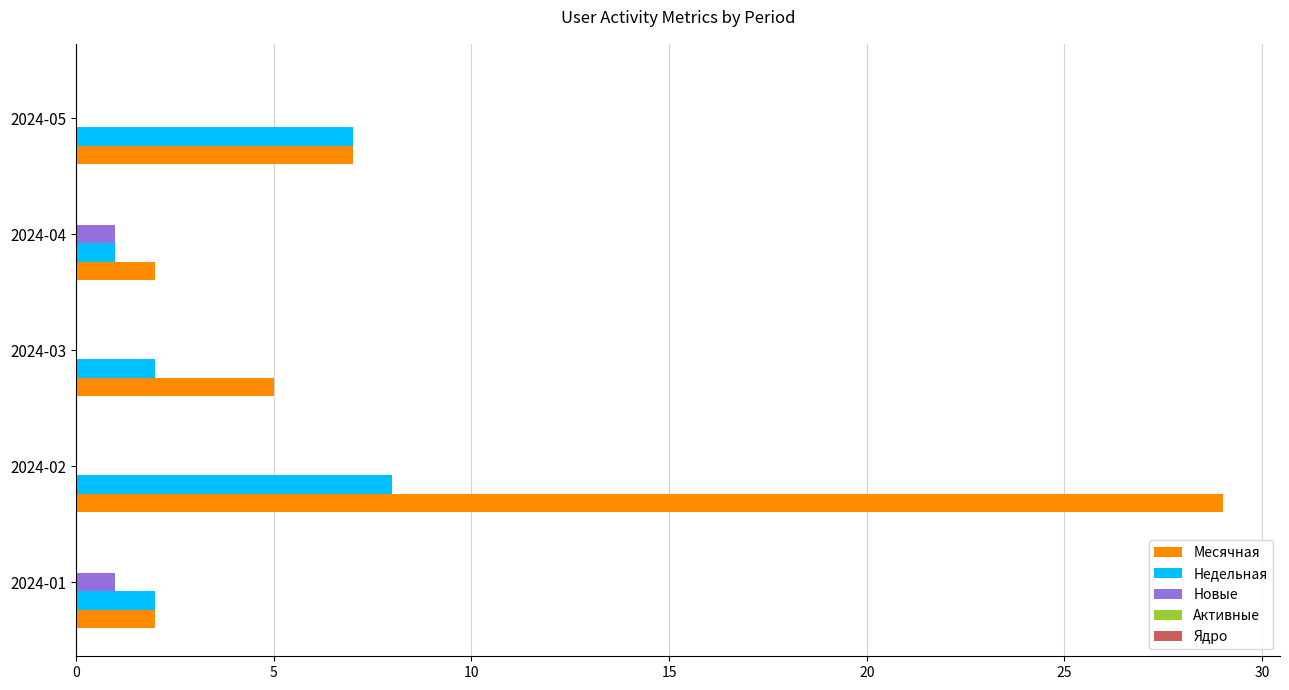

At which category is the sum across all series the highest?

2024-02